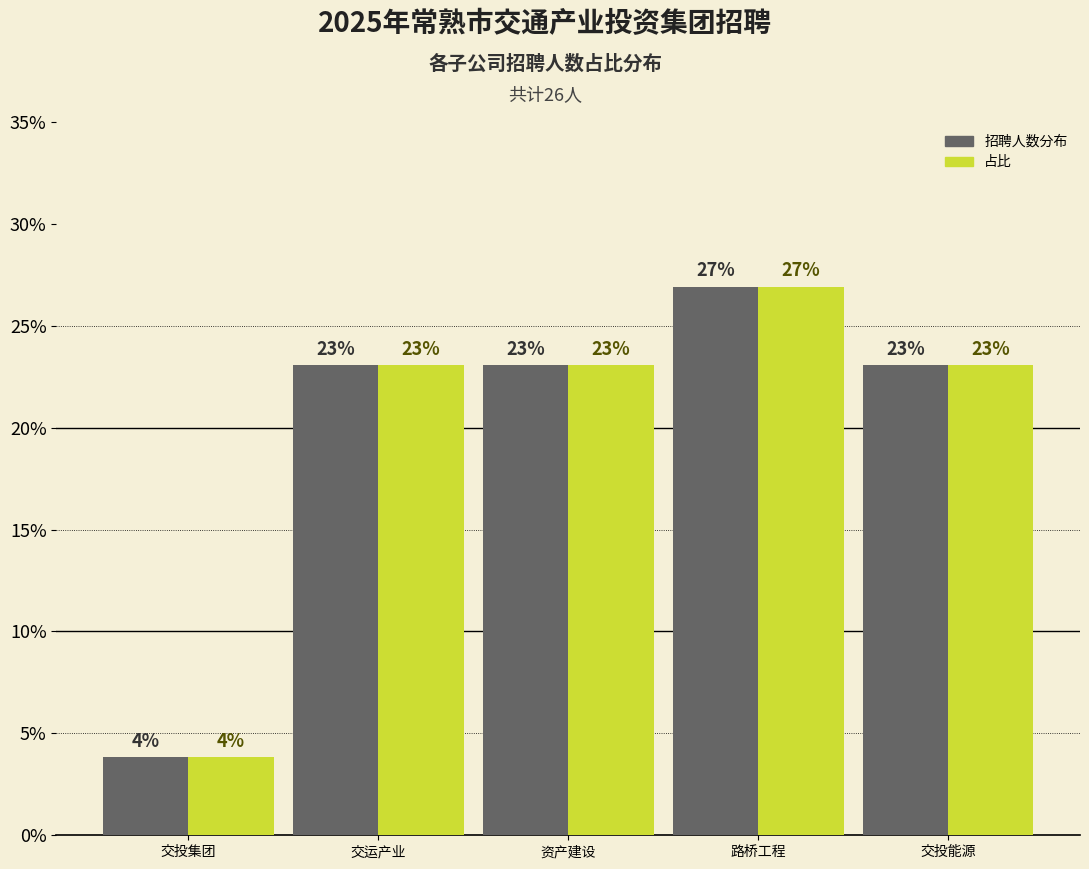

At which category is the sum across all series the highest?

路桥工程